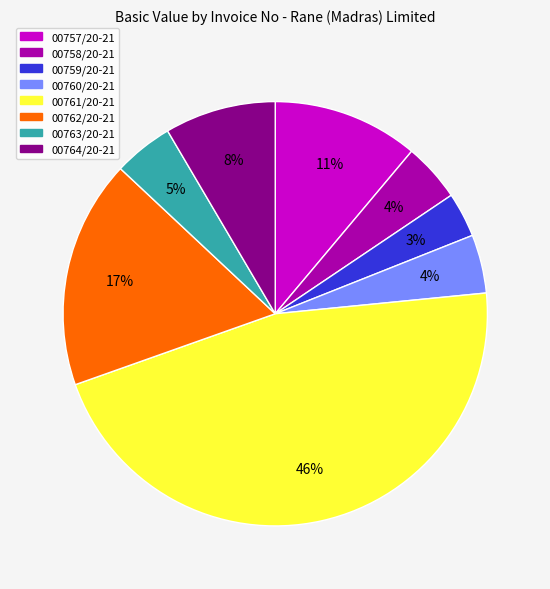

How many segments does this pie chart have?

8